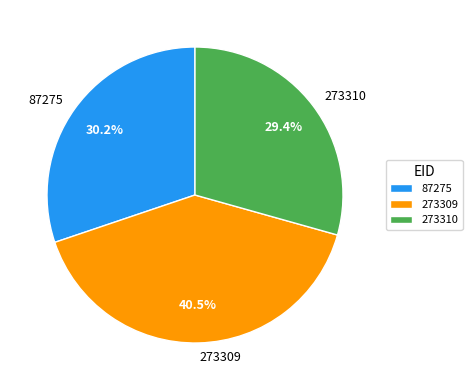

Is the sum of 273310 and 87275 greater than half?

Yes